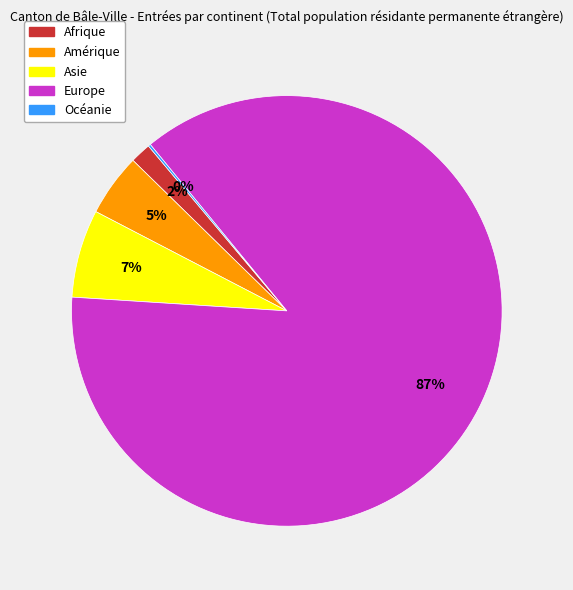

Which category has the biggest portion of the pie?

Europe